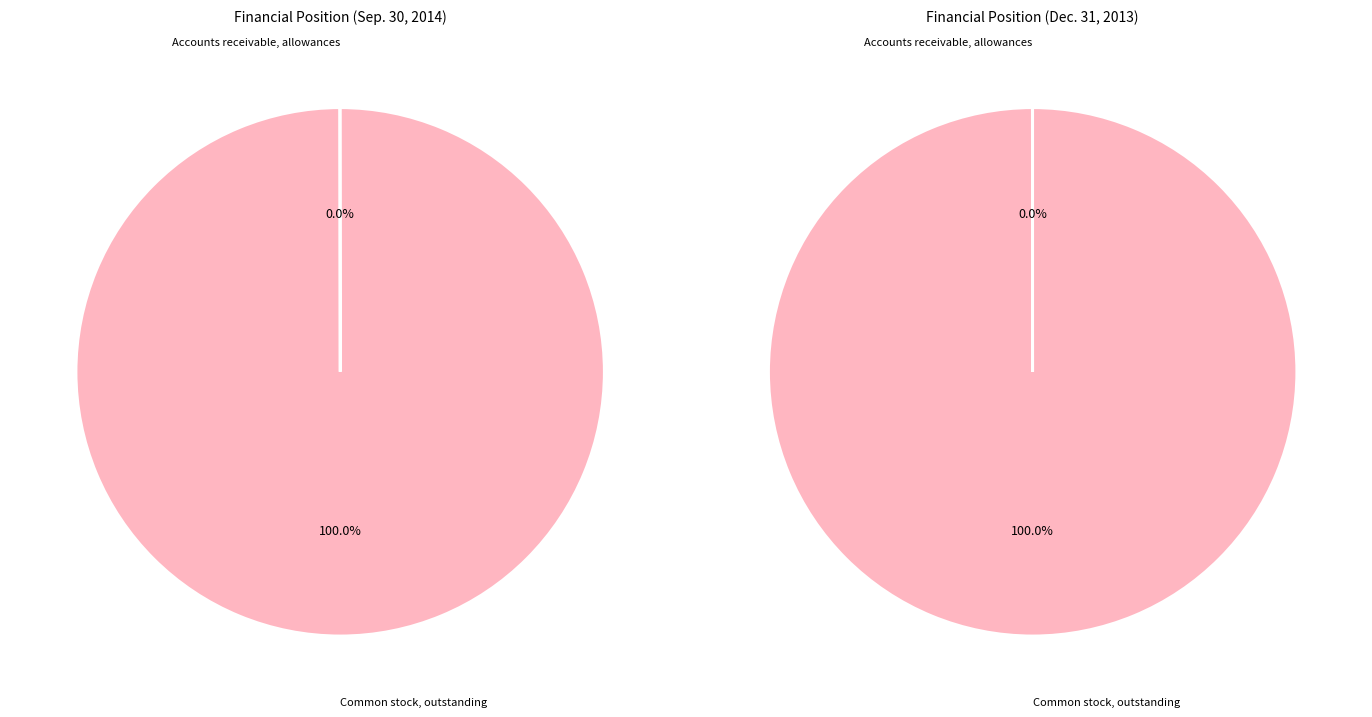

Which category has the smallest portion of the pie?

Accounts receivable, allowances